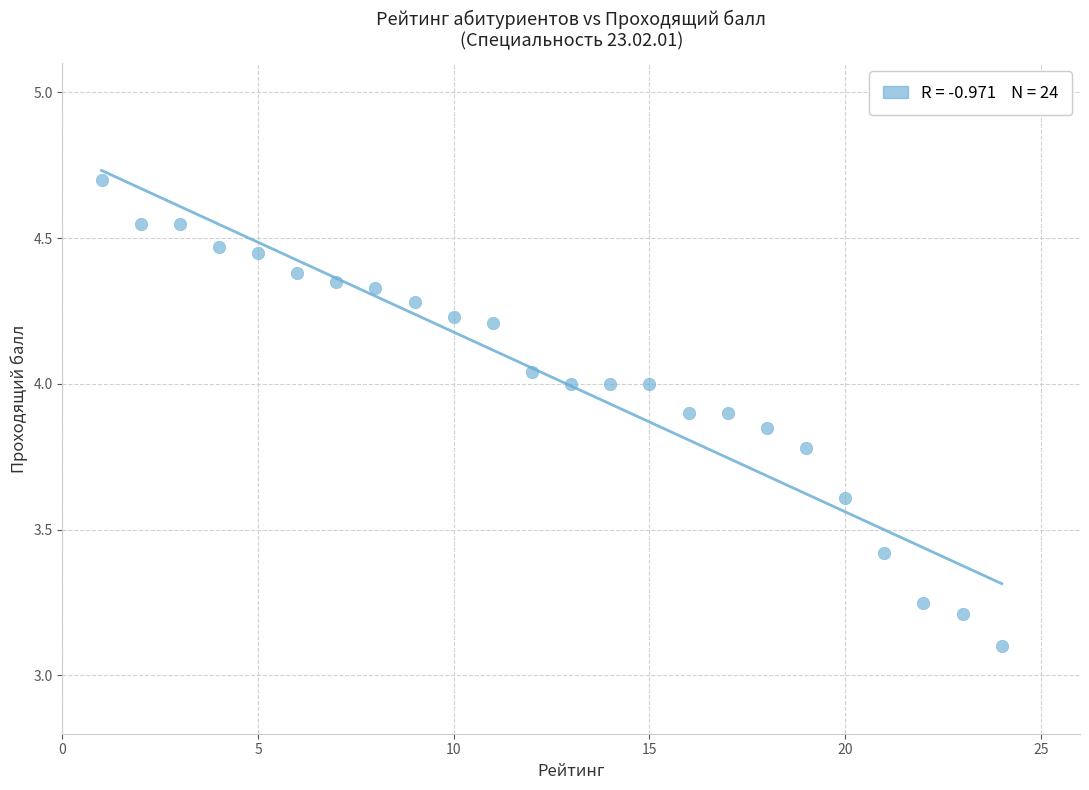

What Y value in the scatter plot is closest to 3?

3.1